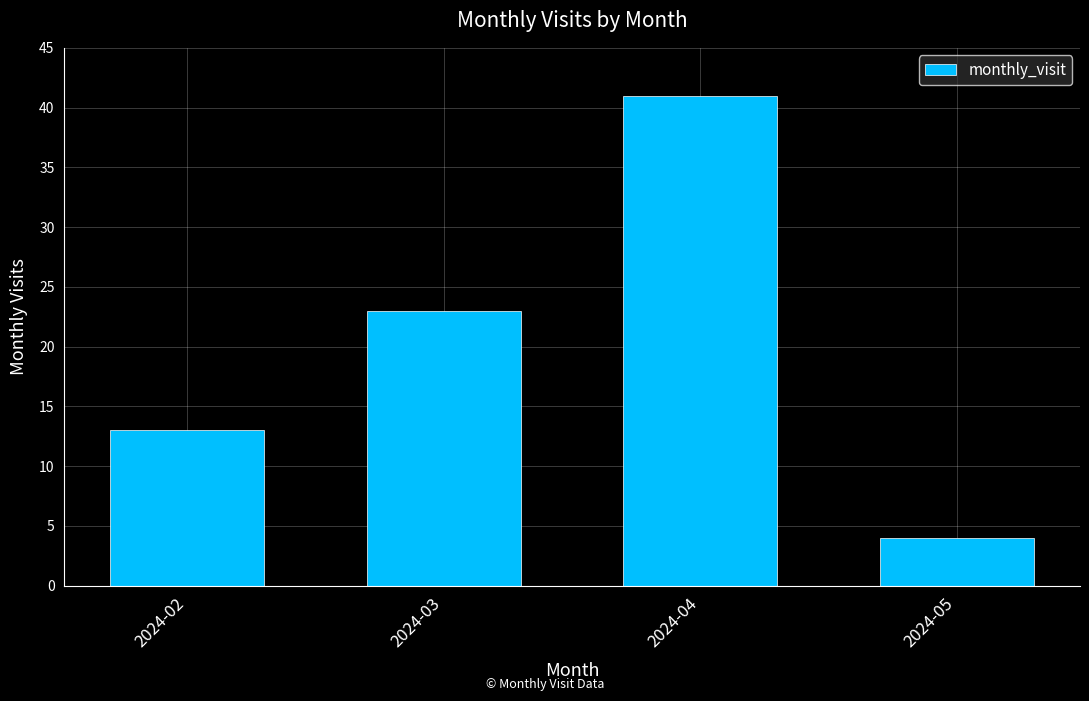

What is the value of the 2nd bar from the left?

23